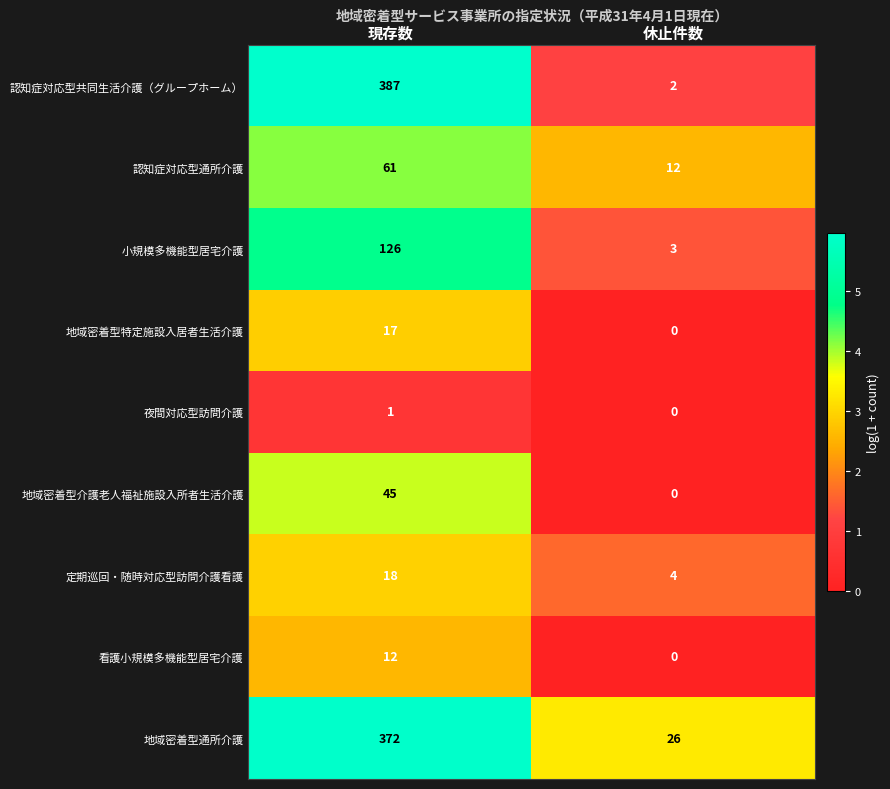

Rank the series at 現存数 from highest to lowest value.

認知症対応型共同生活介護（グループホーム）, 地域密着型通所介護, 小規模多機能型居宅介護, 認知症対応型通所介護, 地域密着型介護老人福祉施設入所者生活介護, 定期巡回・随時対応型訪問介護看護, 地域密着型特定施設入居者生活介護, 看護小規模多機能型居宅介護, 夜間対応型訪問介護